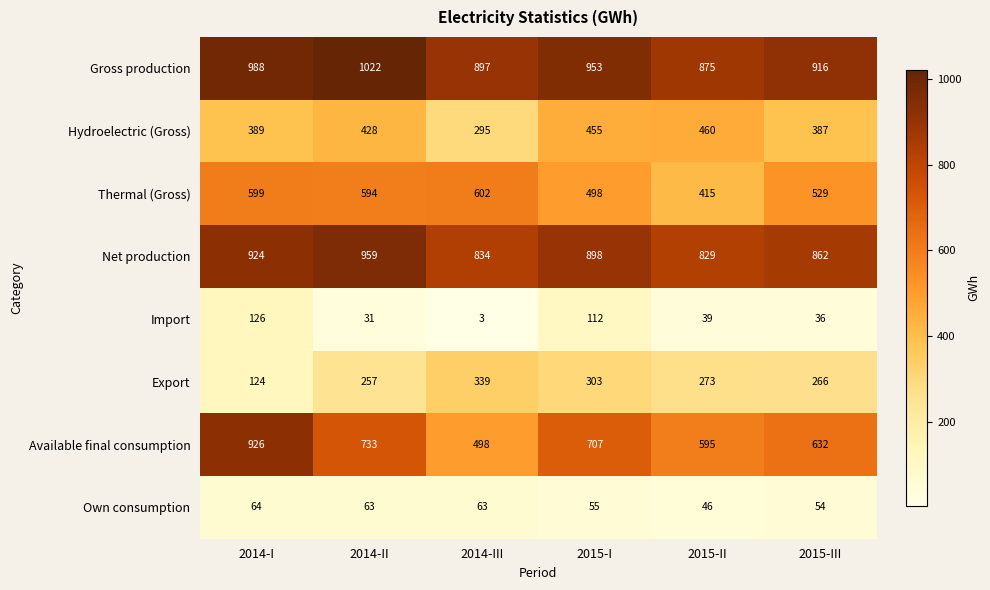

List the series in order of their peak value, lowest first.

Own consumption, Import, Export, Hydroelectric (Gross), Thermal (Gross), Available final consumption, Net production, Gross production